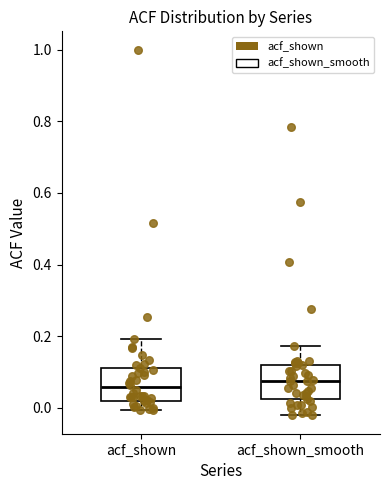

Reading left to right, transcribe this box plot: for each box, give where its median line is, the range the box spans, and where its two whiskers end, as read against the y-axis. The values are not printed on the chart, so give them approximately, as read against the axis.

acf_shown: median 0.06, box 0.02 to 0.12, whiskers 0.00 to 0.20
acf_shown_smooth: median 0.08, box 0.02 to 0.12, whiskers -0.02 to 0.18